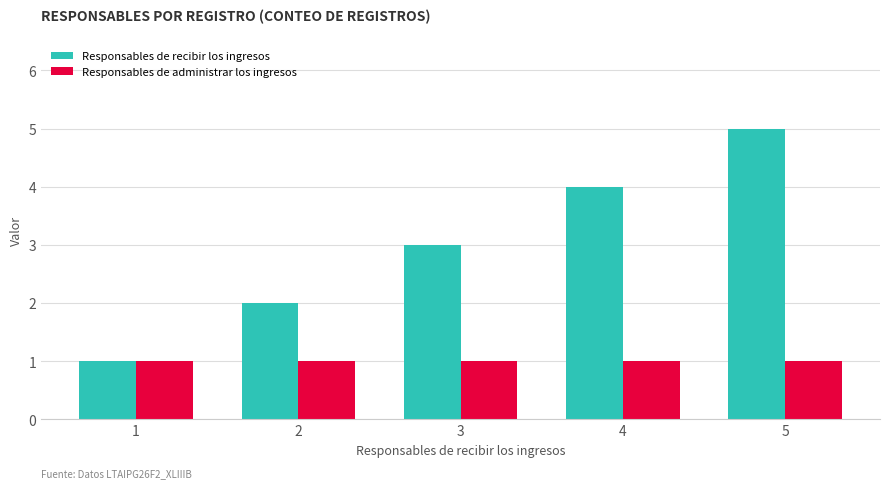

What is the value of the Responsables de administrar los ingresos bar at the 3rd from the left?

1